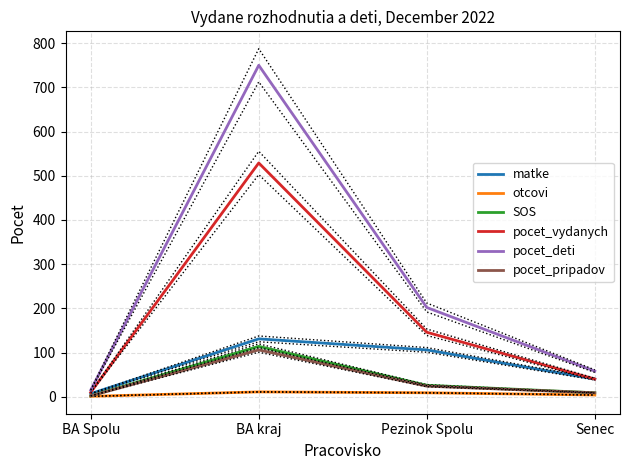

What is the total value across all series at Pezinok Spolu?

513